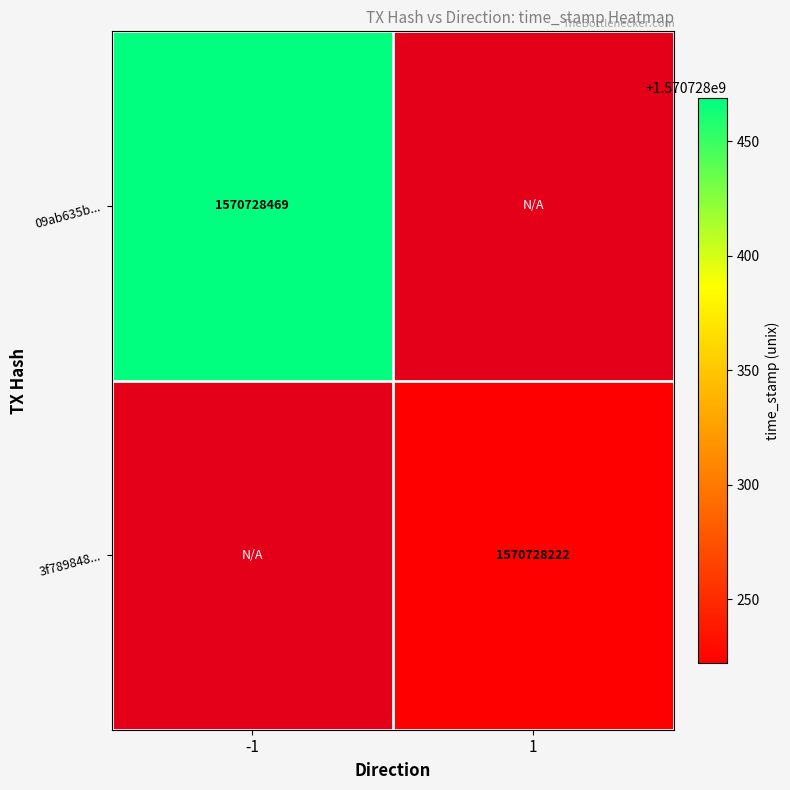

At -1, list the series in order from largest to smallest.

09ab635b71198da5566663a5ebe0766146fd1ae, 3f789848758d211640e37f66f43b1fd64d1e557